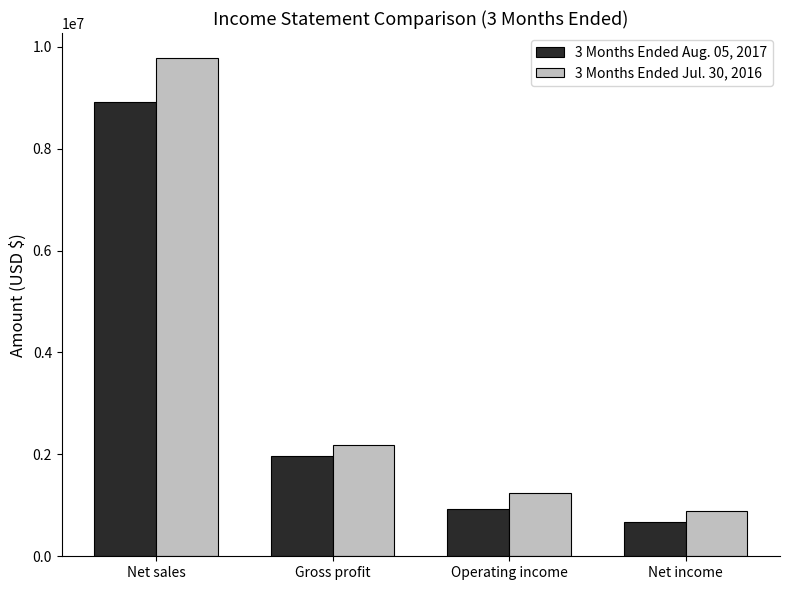

What is the total value across all series at Operating income?

2175356